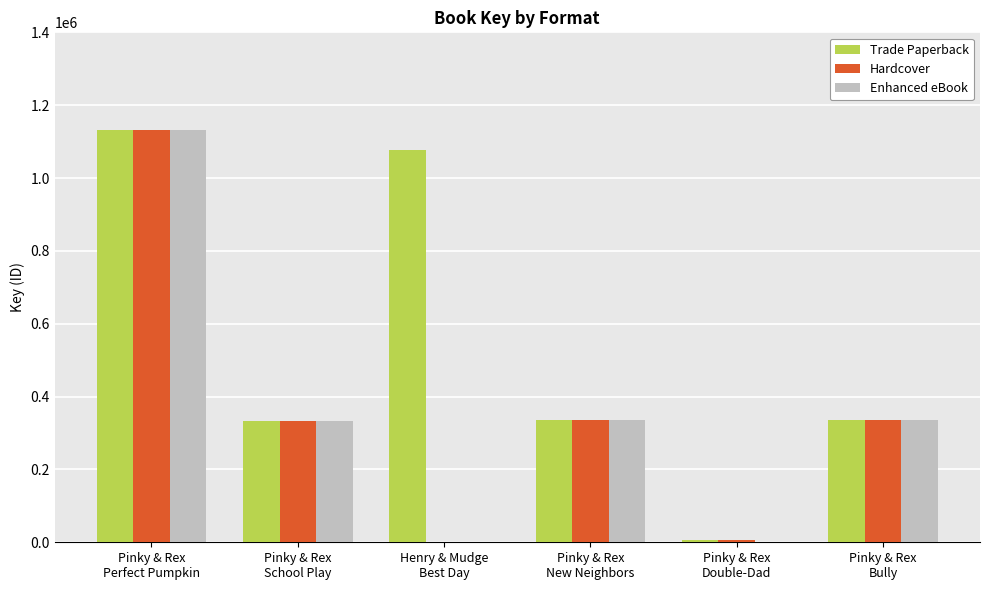

What is the greatest value displayed?

1132207